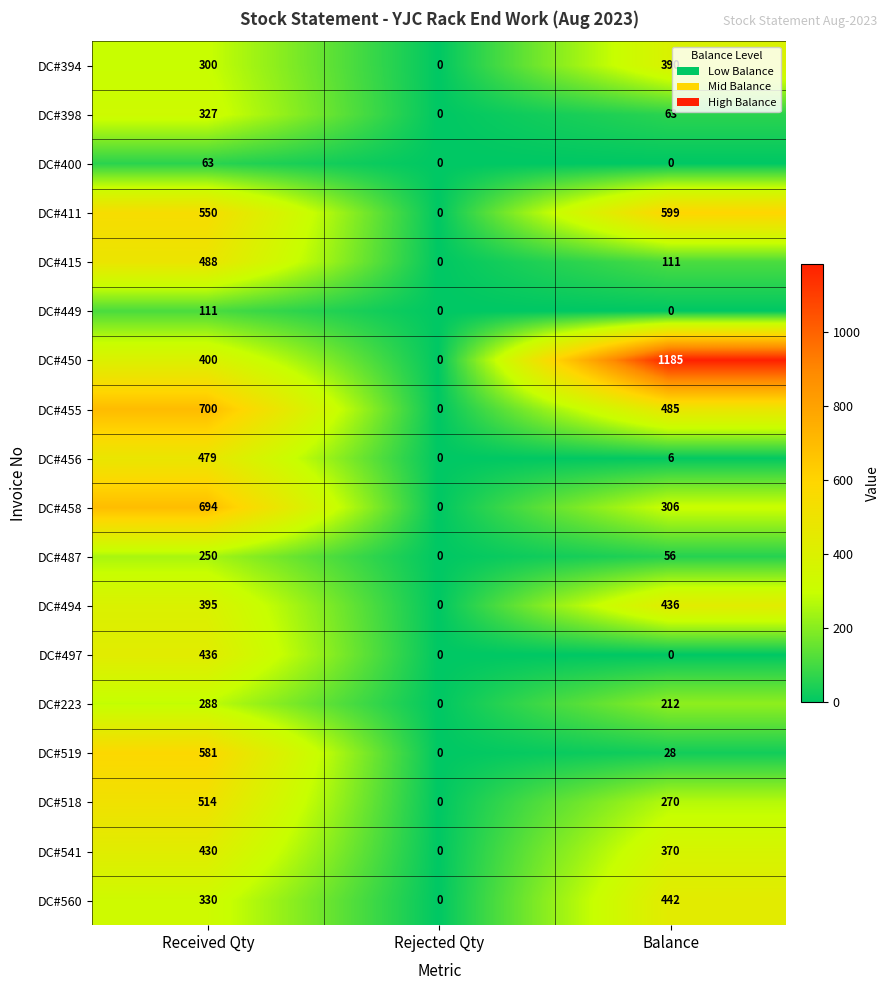

The DC#455 series shows 485 at Balance. True or false?

True